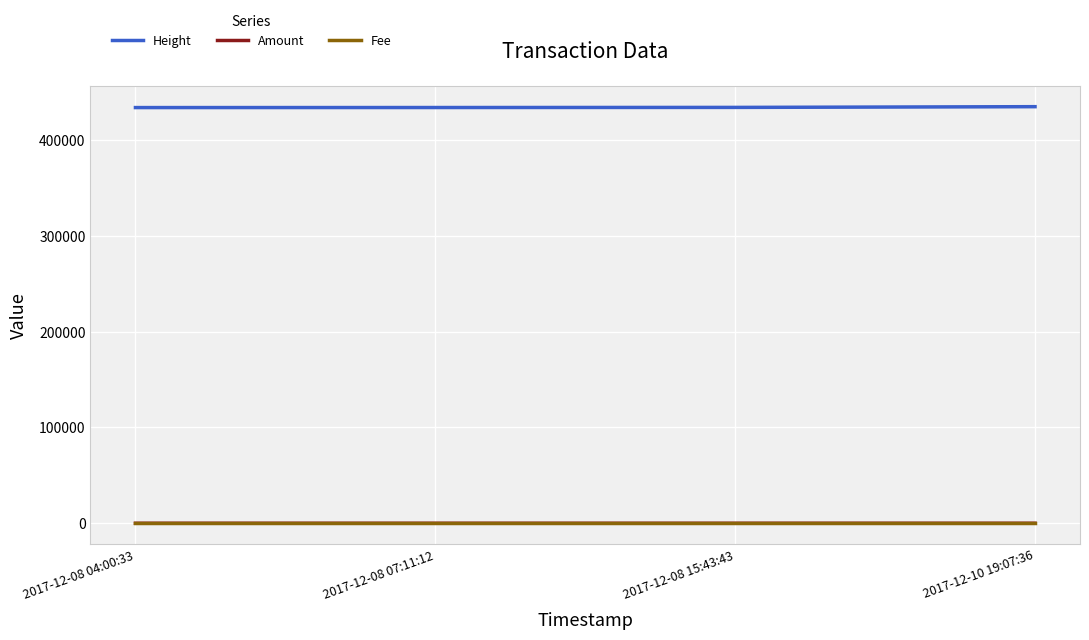

How many Amount values are between 1 and 2?

4